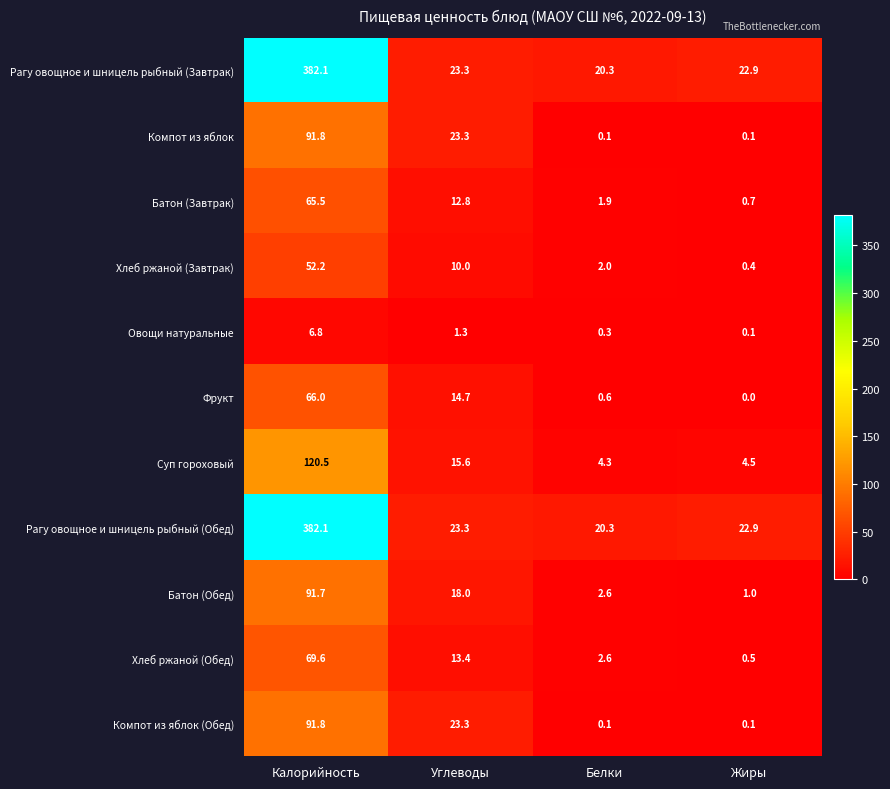

What value does the Овощи натуральные series have at Белки?

0.3